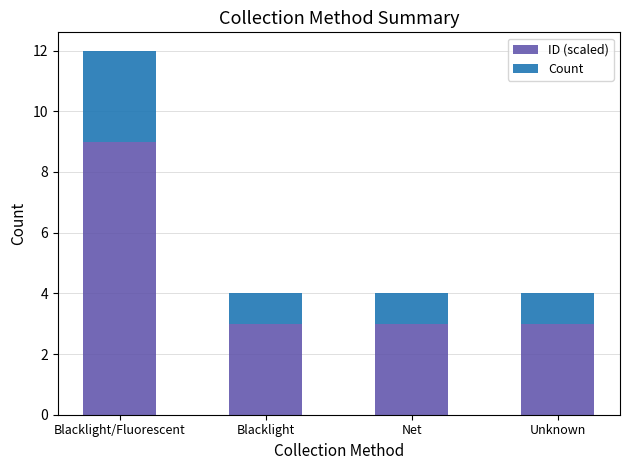

At which category is the sum across all series the highest?

Blacklight/Fluorescent